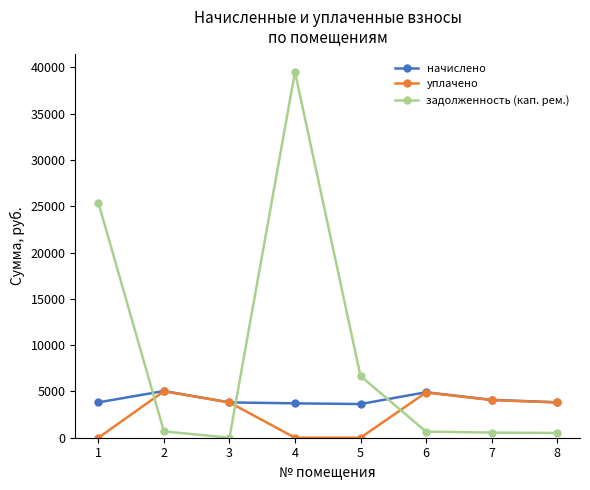

Which series has the largest total across all categories?

задолженность (кап. рем.)